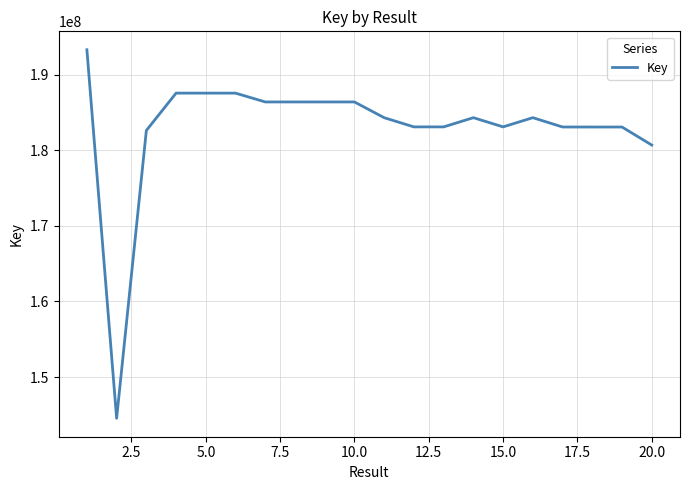

What is the difference between the maximum and minimum values?

48783716